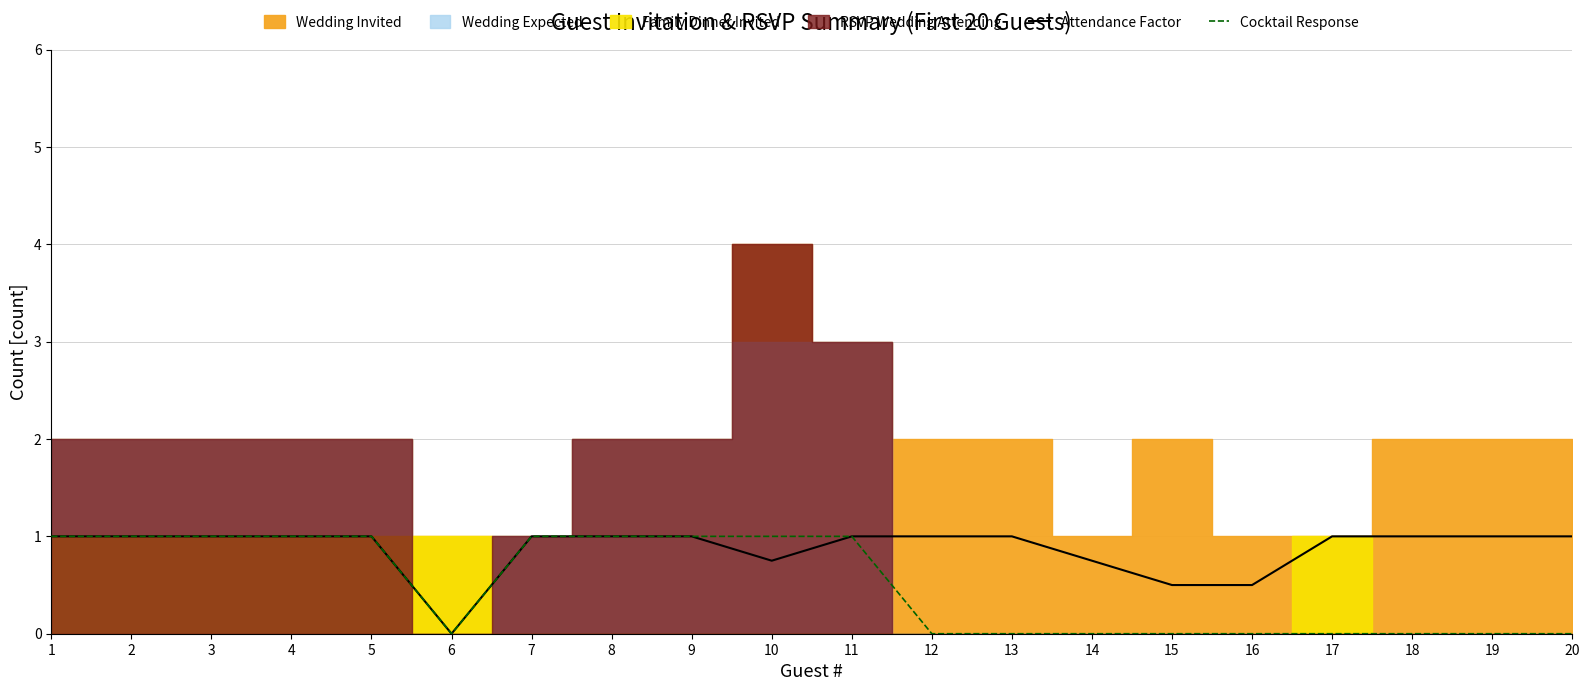

Which has a higher value, 8 or 6?

8